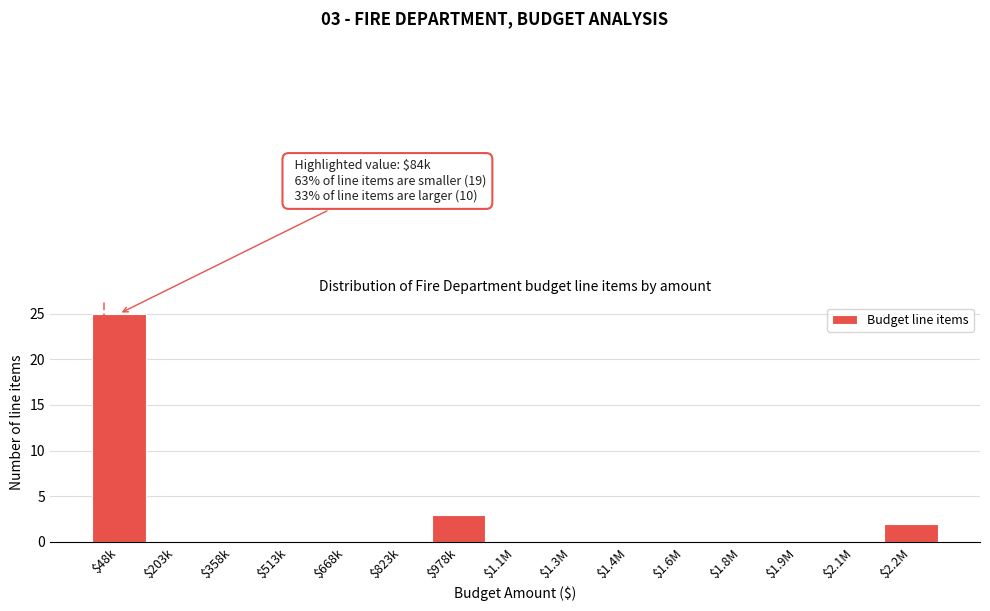

Is it true that the value at $203k is -14?

False